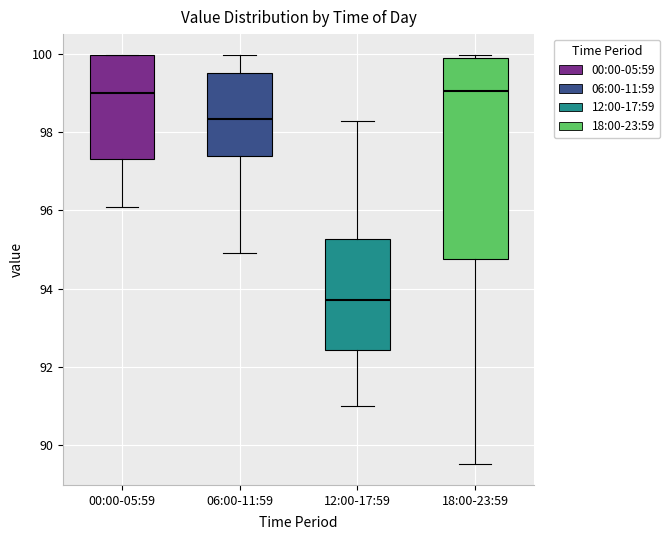

Where does the upper whisker of the box for 12:00-17:59 end on the y-axis? The values are not printed on the chart, so give them approximately, as read against the axis.

98.4